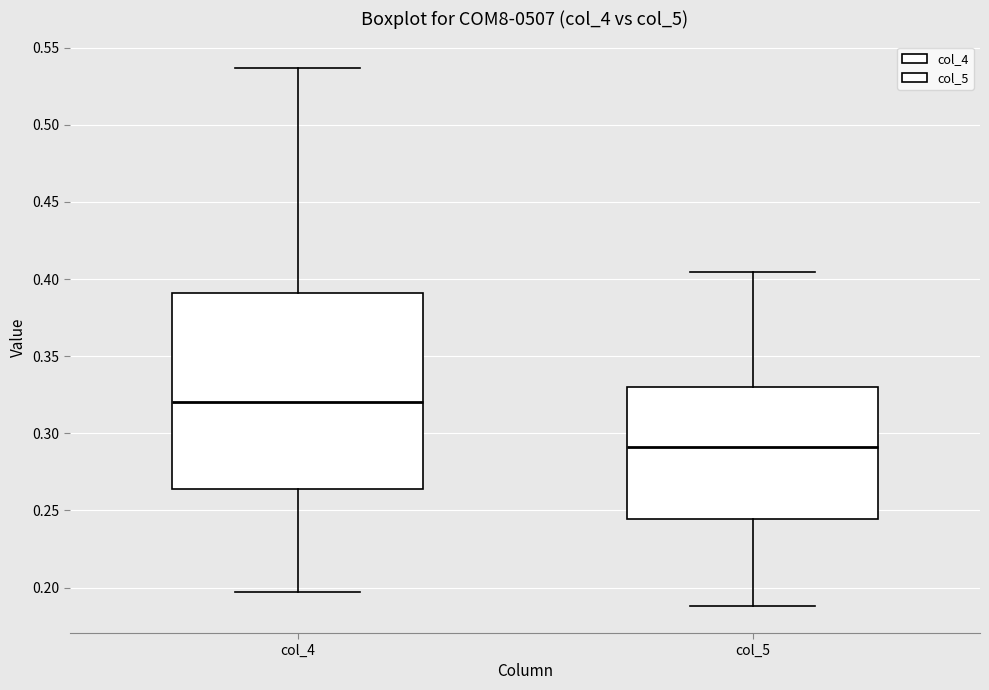

Reading left to right, read every box against the y-axis: the position of its median line, the range the box covers, and the ends of its whiskers. The values are not printed on the chart, so give them approximately, as read against the axis.

col_4: median 0.320, box 0.265 to 0.390, whiskers 0.195 to 0.535
col_5: median 0.290, box 0.245 to 0.330, whiskers 0.190 to 0.405